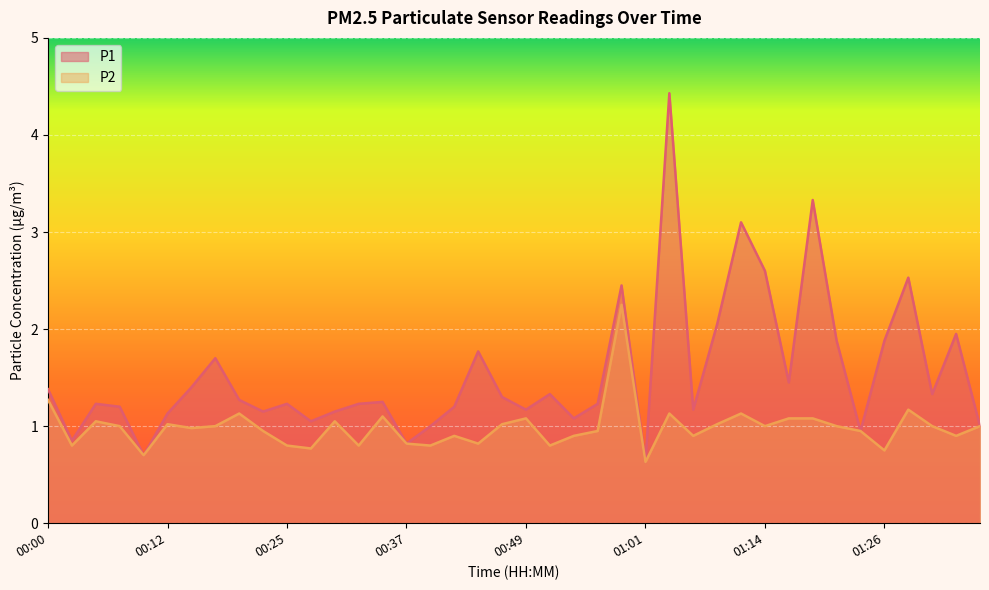

What position from the right is 01:28?

4